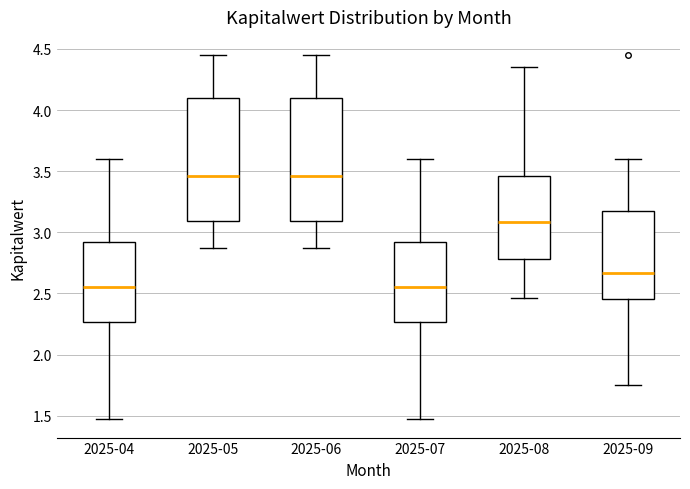

Reading left to right, read every box against the y-axis: the position of its median line, the range the box covers, and the ends of its whiskers. The values are not printed on the chart, so give them approximately, as read against the axis.

2025-04: median 2.55, box 2.25 to 2.95, whiskers 1.45 to 3.60
2025-05: median 3.45, box 3.10 to 4.10, whiskers 2.85 to 4.45
2025-06: median 3.45, box 3.10 to 4.10, whiskers 2.85 to 4.45
2025-07: median 2.55, box 2.25 to 2.95, whiskers 1.45 to 3.60
2025-08: median 3.10, box 2.80 to 3.45, whiskers 2.45 to 4.35
2025-09: median 2.65, box 2.45 to 3.20, whiskers 1.75 to 3.60